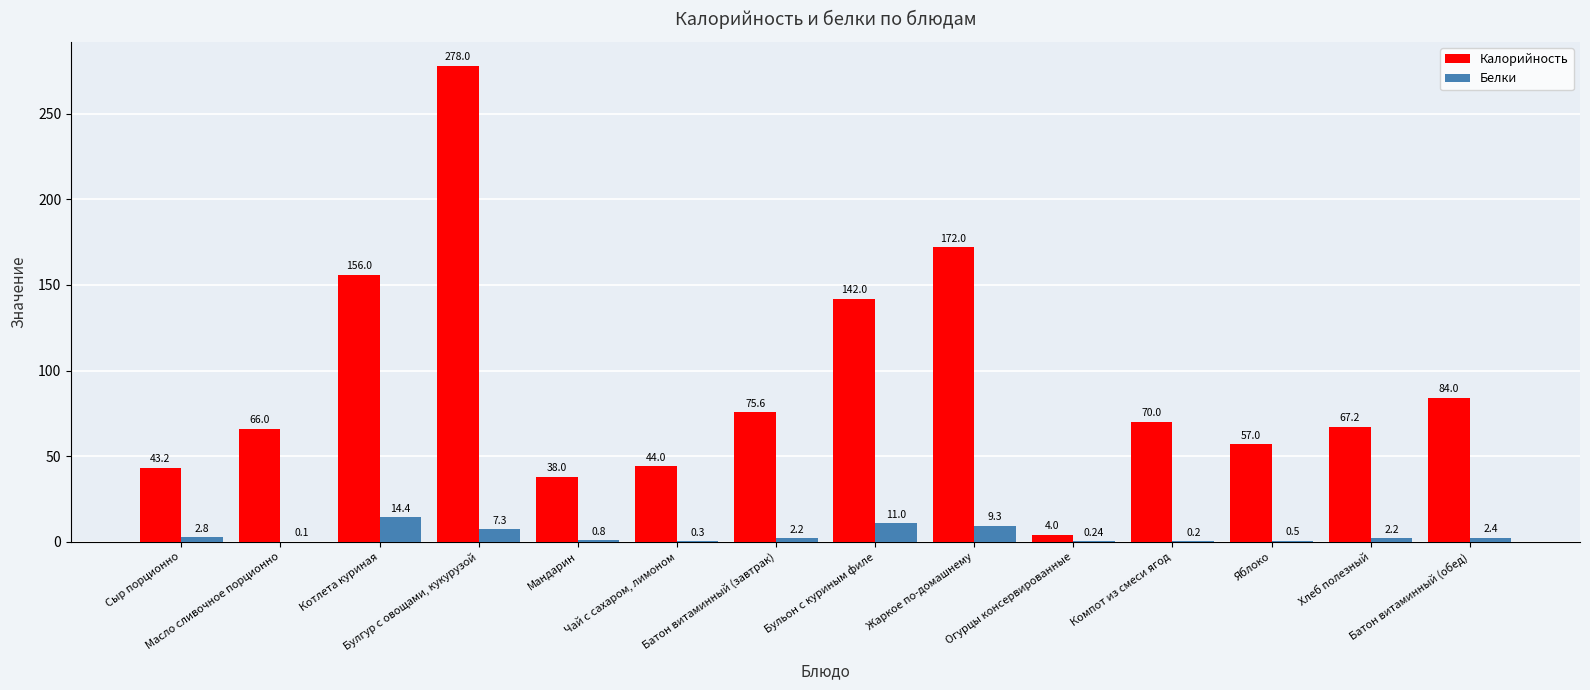

How many categories are shown in the chart?

14